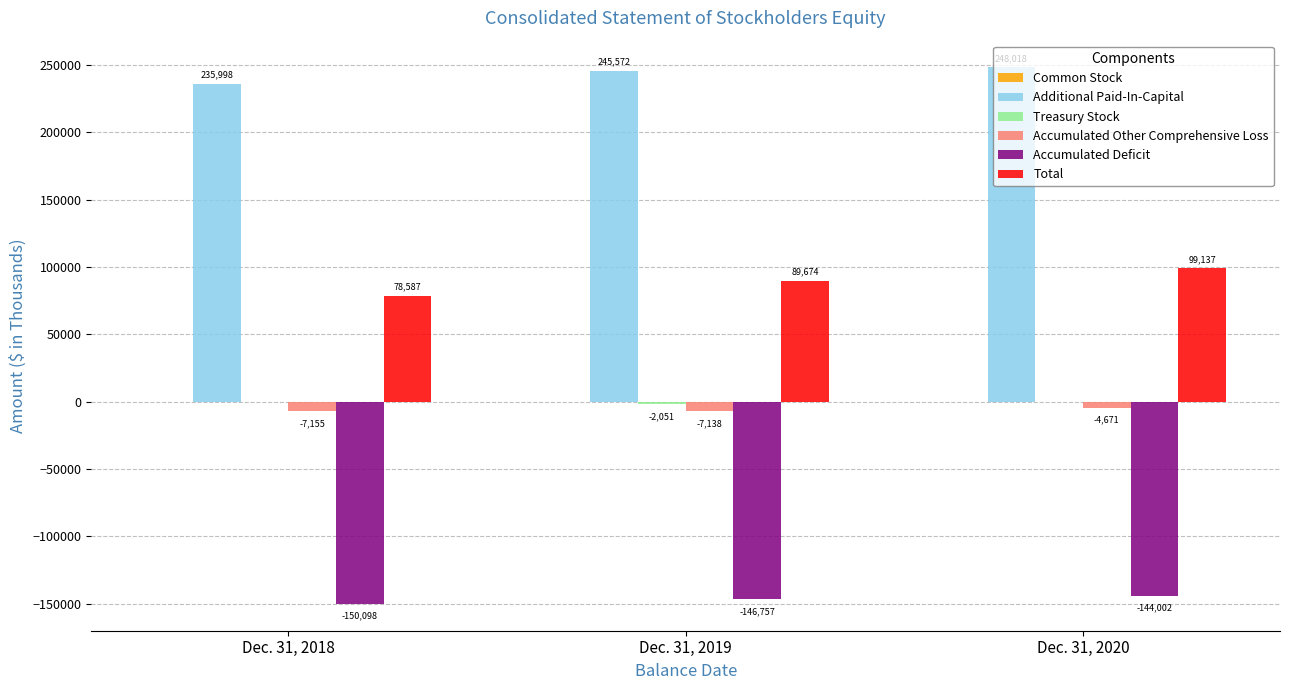

How many values in the Accumulated Deficit series exceed -146757?

1